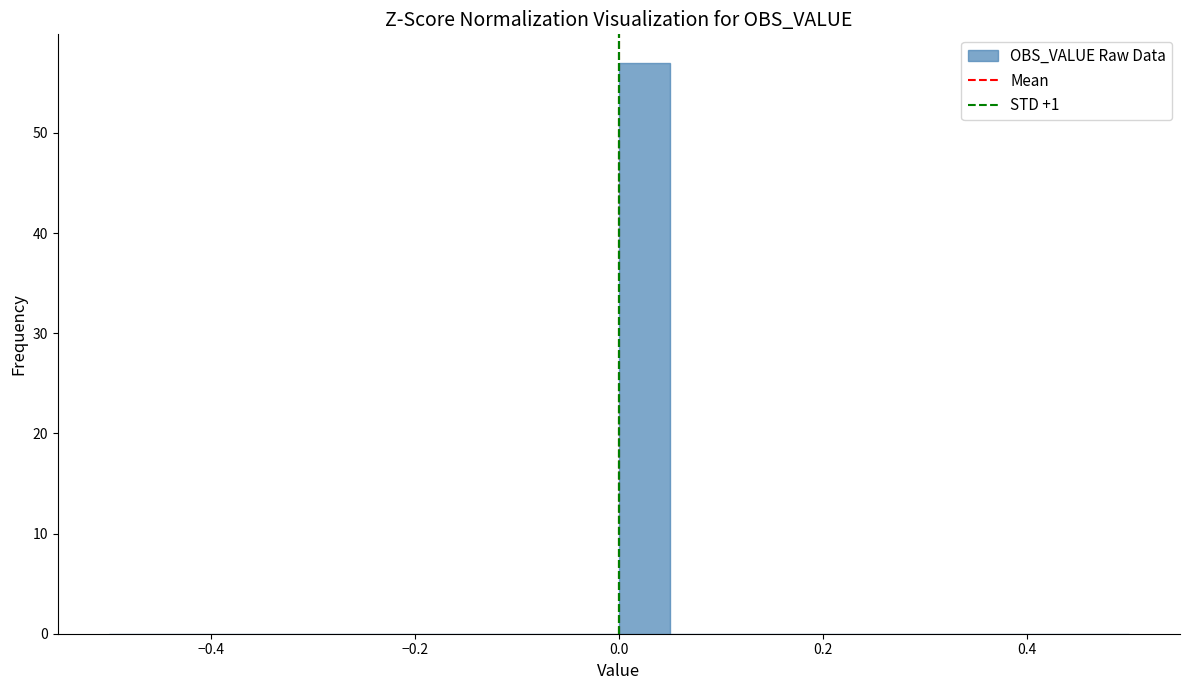

Around what value on the x-axis is the tallest bar? Give the approximate position of its centre, as read against the axis.

0.02